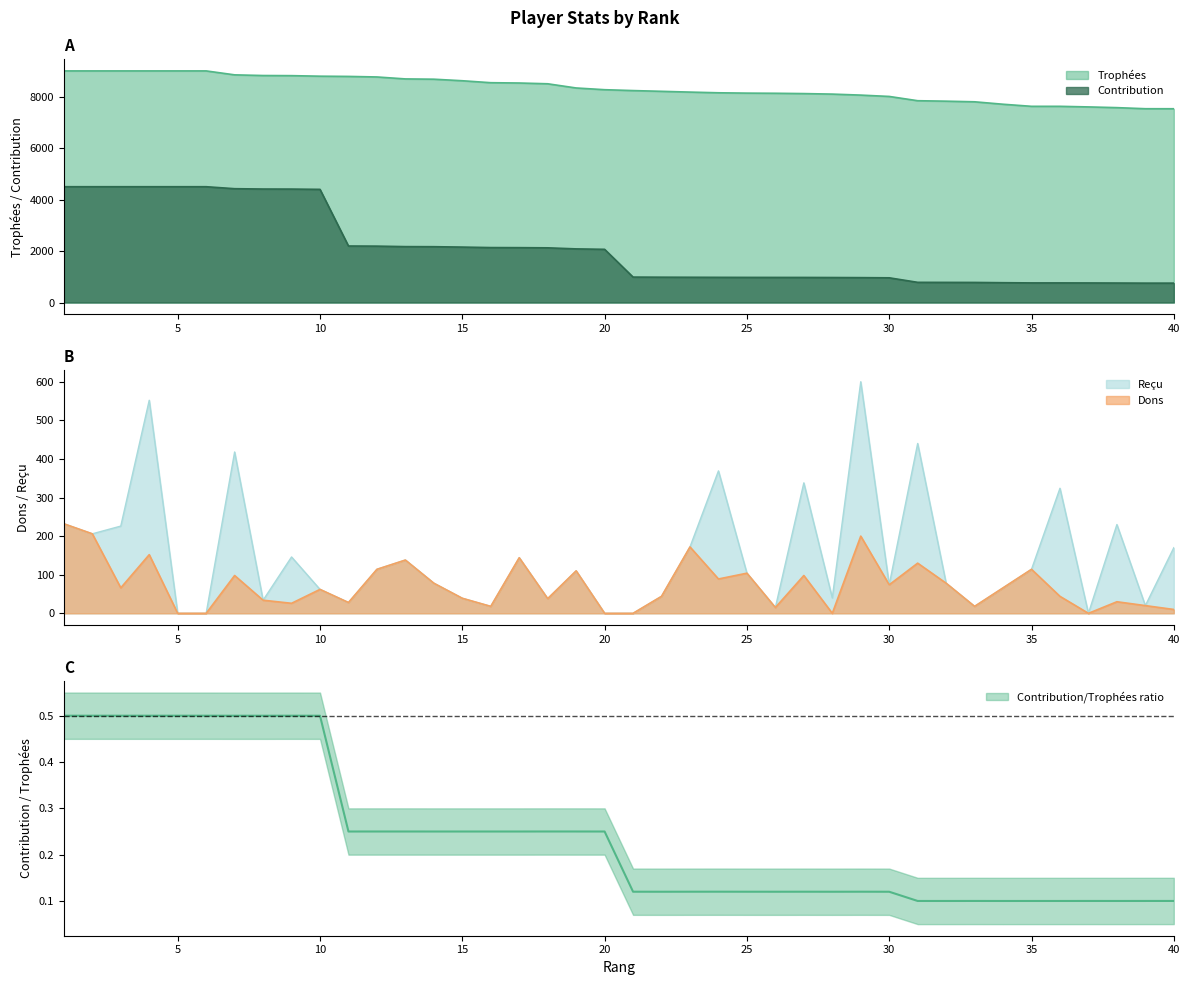

What is the highest value of the Reçu series?

600